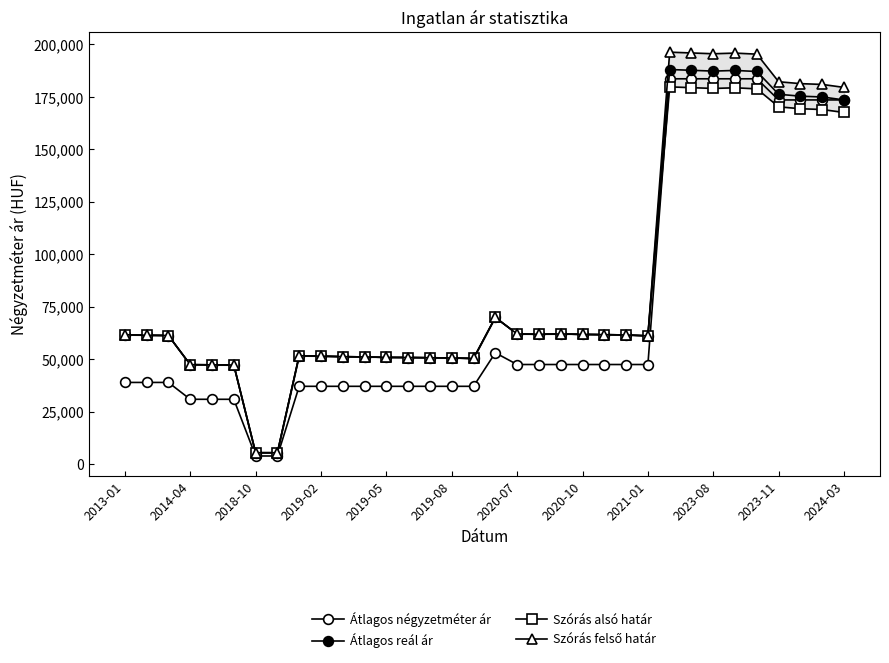

True or false: Szórás felső határ and Átlagos négyzetméter ár intersect in this chart.

False